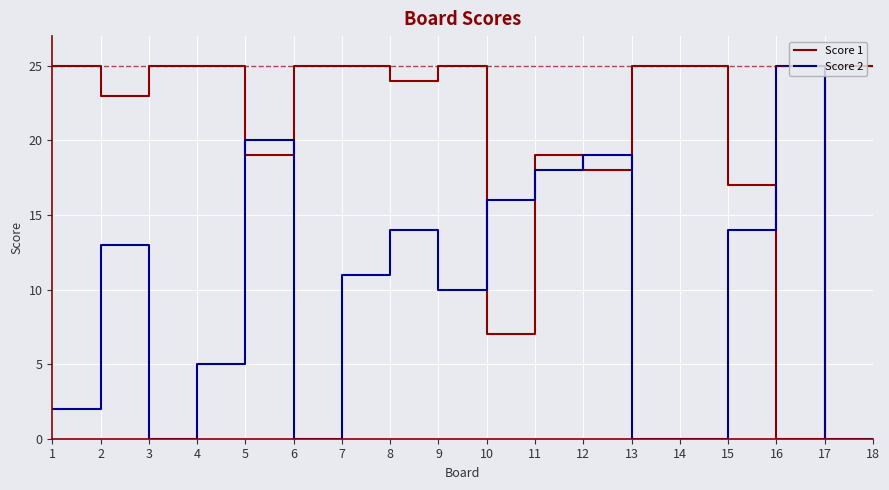

At which category is the sum across all series the highest?

5